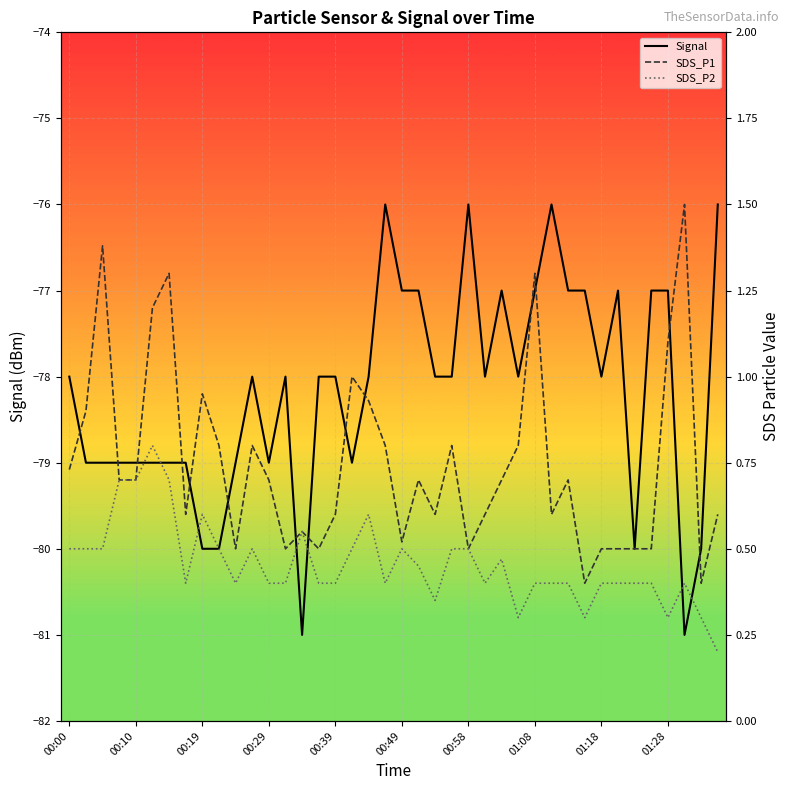

The Signal series shows -127 at 00:49. True or false?

False